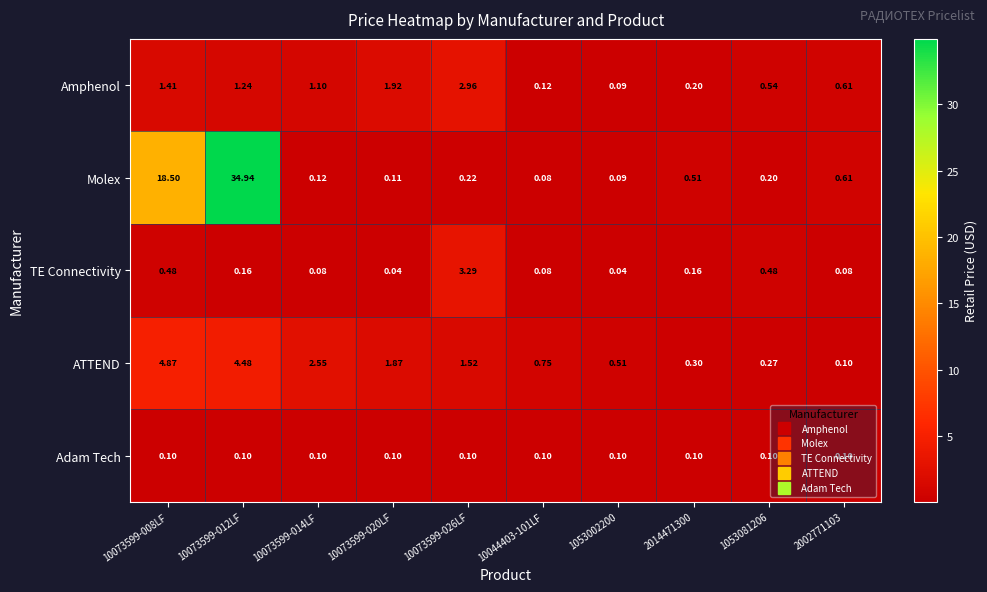

Which series has the widest spread of values?

Molex